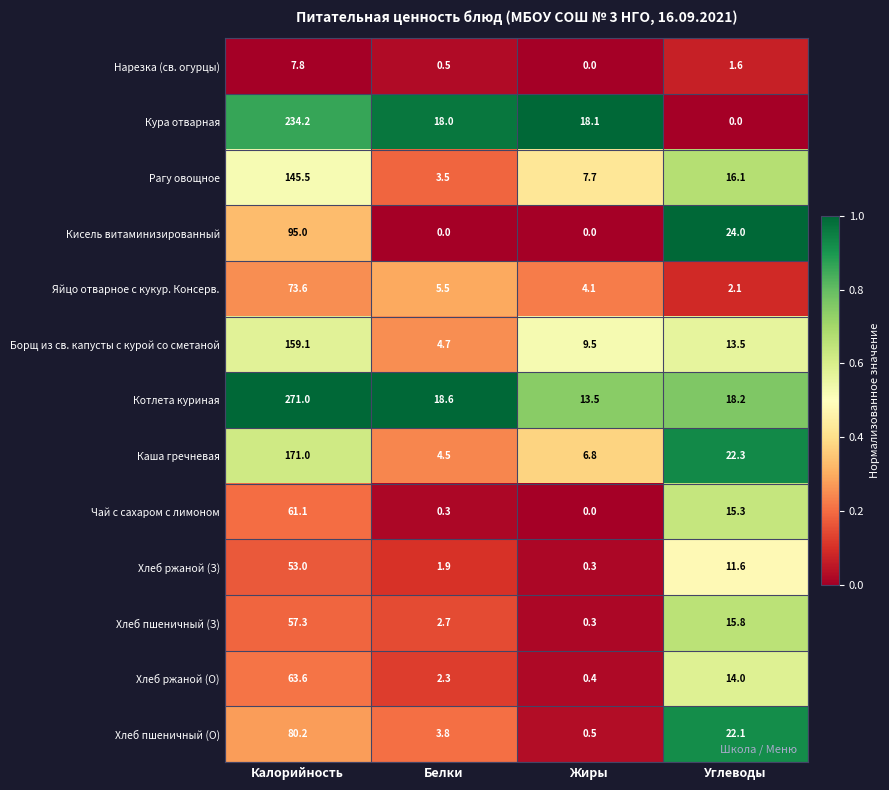

Where does the Чай с сахаром с лимоном series first go above 15?

Калорийность